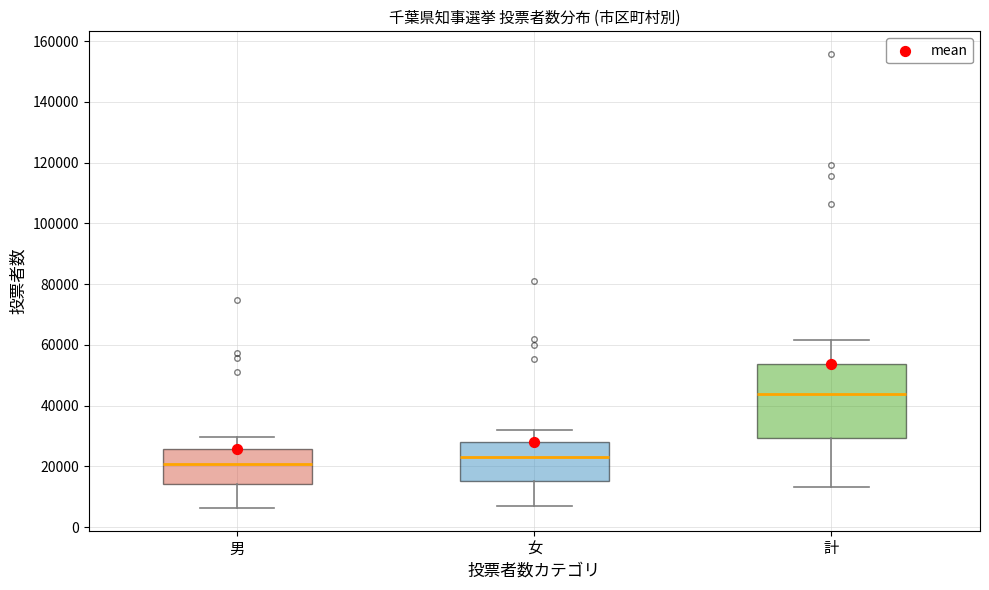

Where is the lower edge of the box for 計 on the y-axis? The values are not printed on the chart, so give them approximately, as read against the axis.

30000